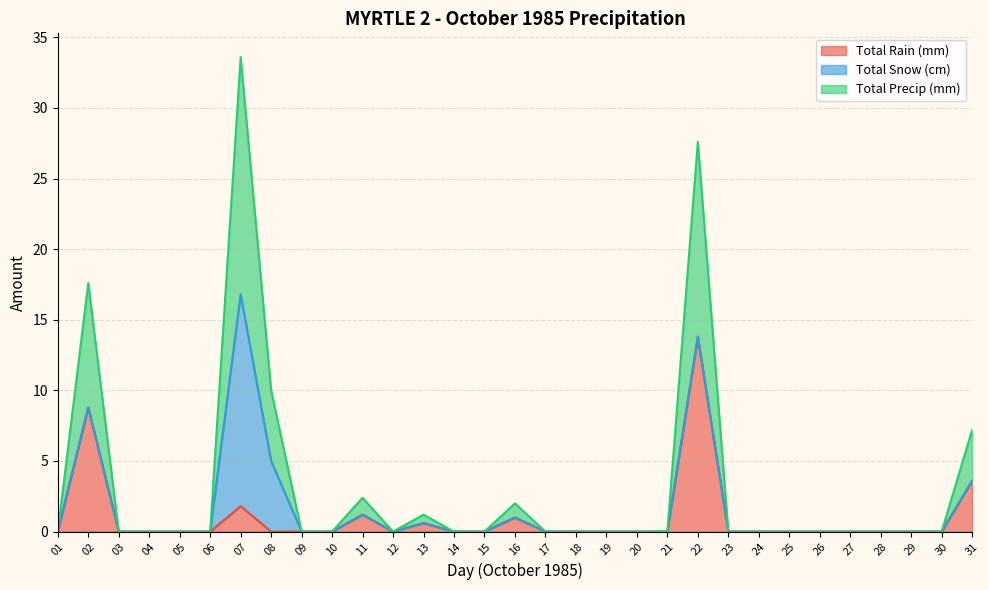

At which label does Total Rain (mm) reach its peak?

22